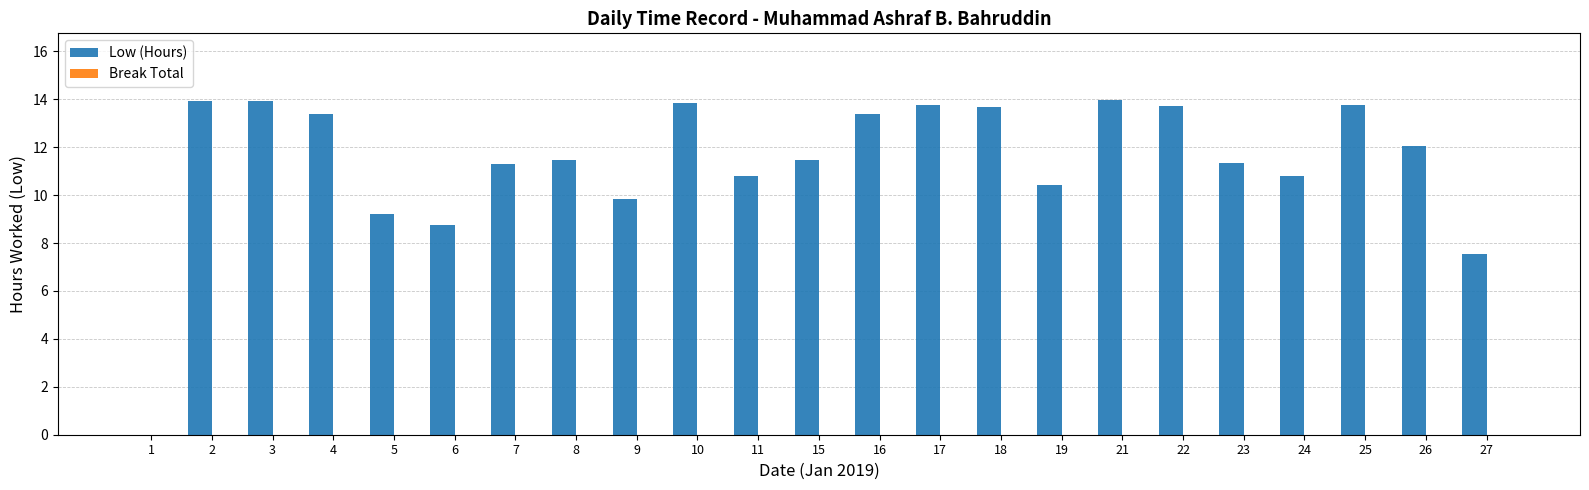

What is the maximum value shown in the chart?

14.0